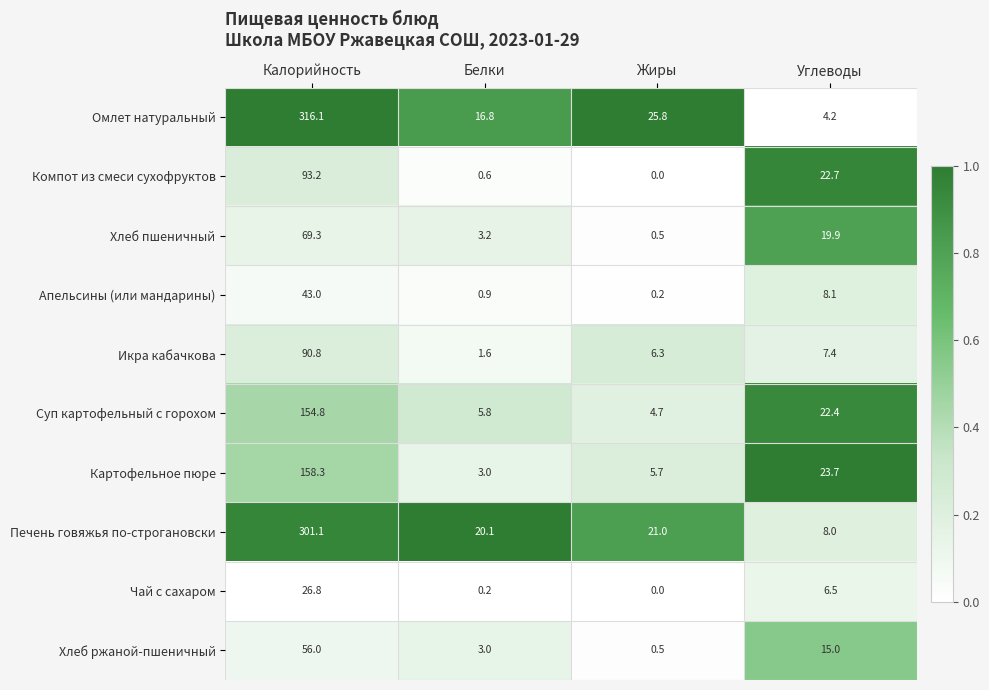

At how many categories does at least one series exceed 0?

4